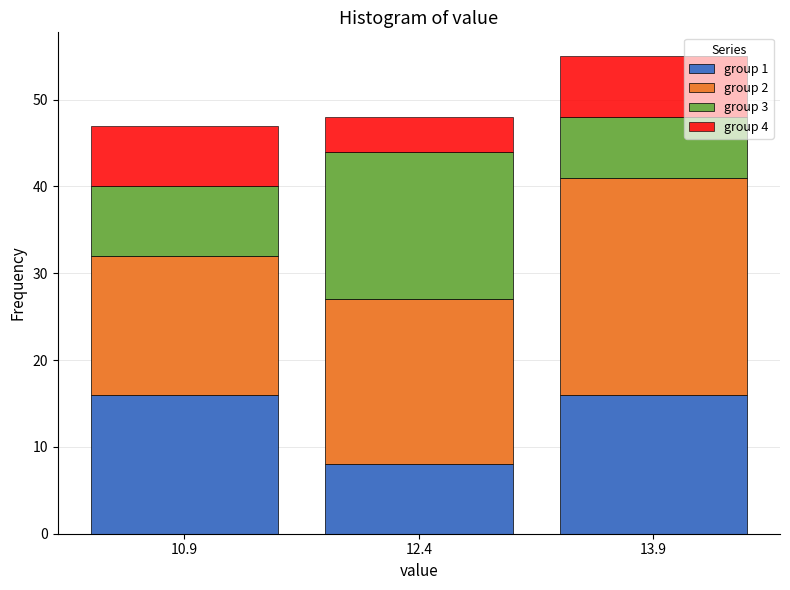

Reading left to right, what are the values for group 1?

10.9=16	12.4=8	13.9=16